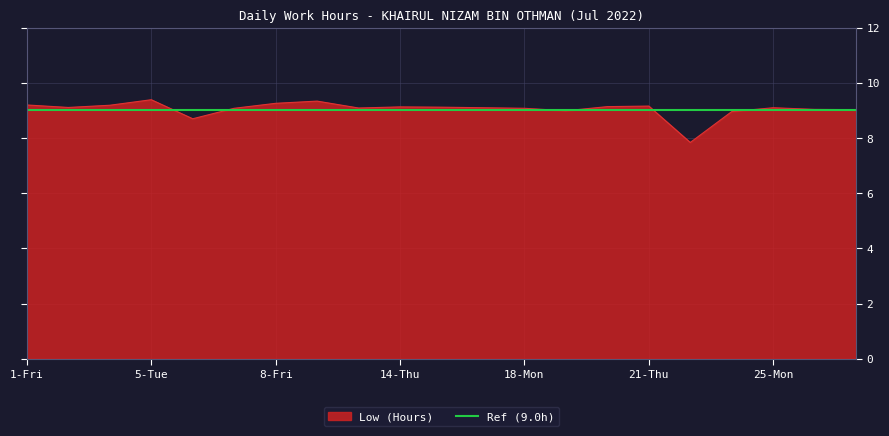

Rank the categories by value from highest to lowest.

5-Tue, 9-Sat, 8-Fri, 1-Fri, 4-Mon, 21-Thu, 20-Wed, 14-Thu, 15-Fri, 2-Sat, 16-Sat, 25-Mon, 13-Wed, 7-Thu, 18-Mon, 26-Tue, 27-Wed, 19-Tue, 23-Sat, 6-Wed, 22-Fri